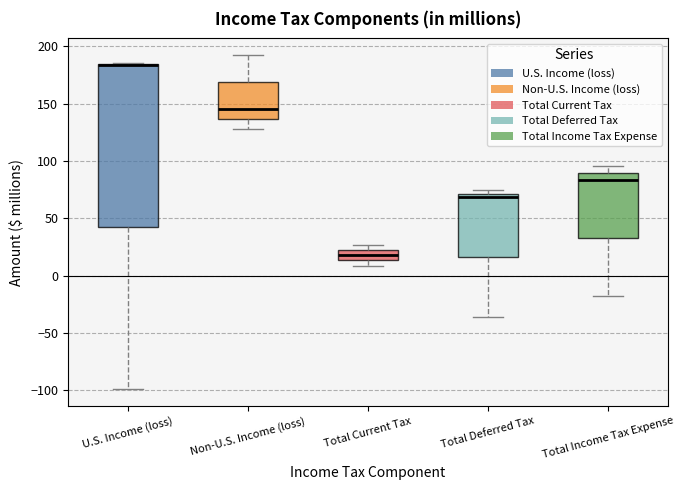

Which box is the tallest, from its lower edge to its upper edge?

U.S. Income (loss)